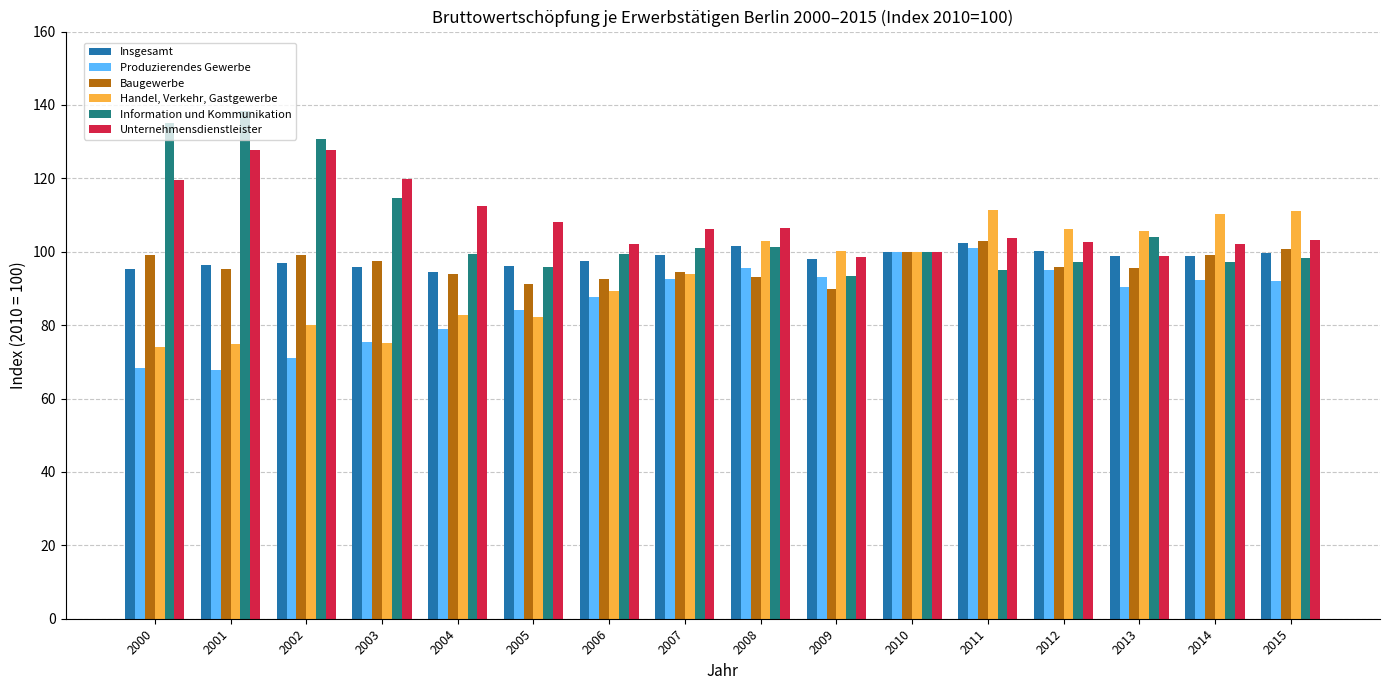

What is the highest value of the Handel, Verkehr, Gastgewerbe series?

111.3